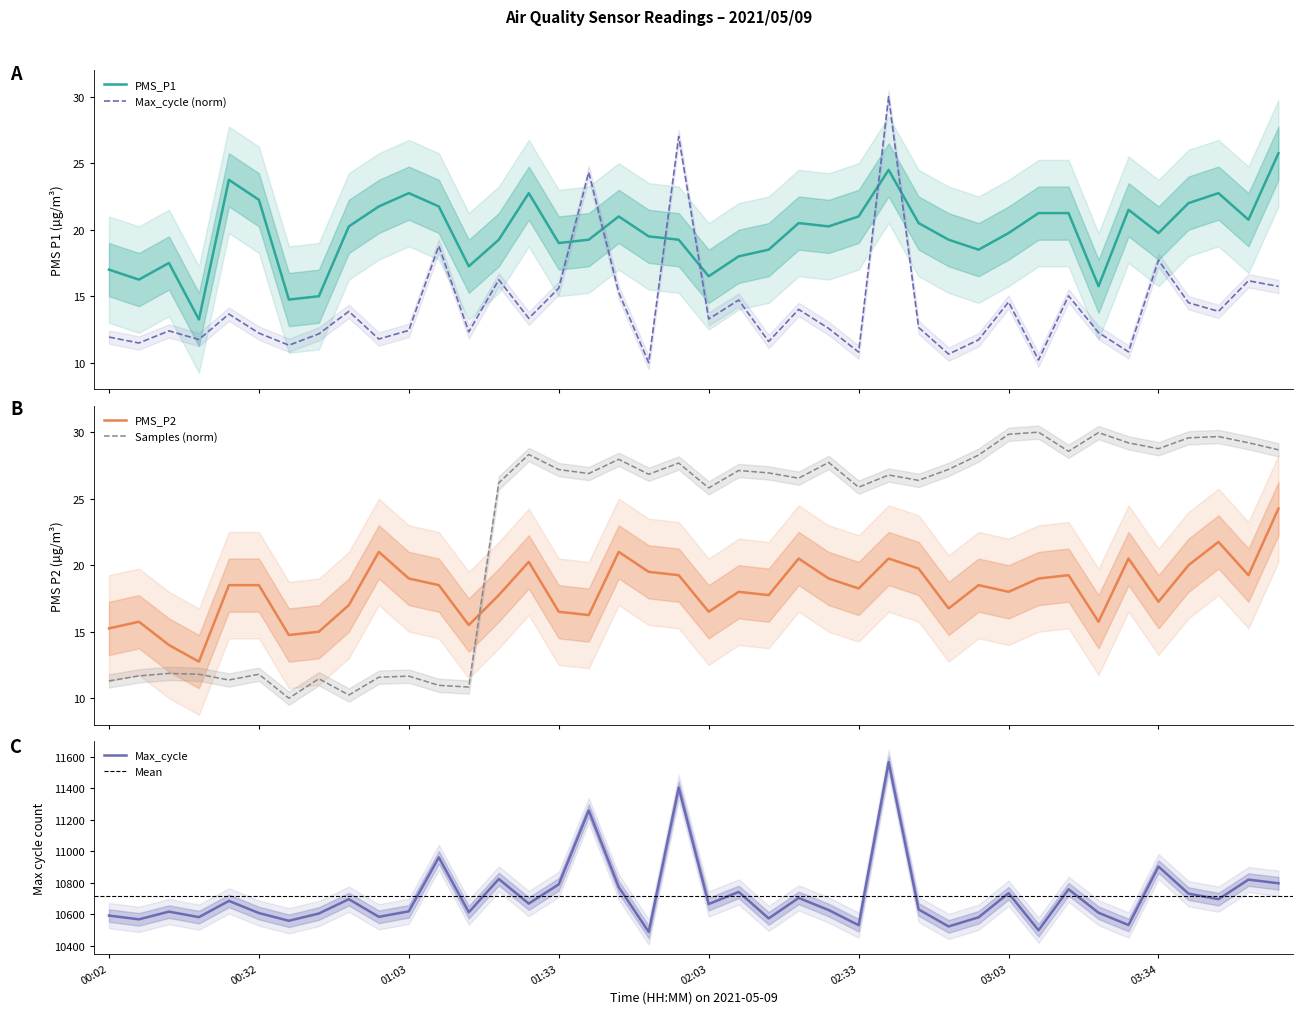

What is the minimum value for PMS_P1?

13.2